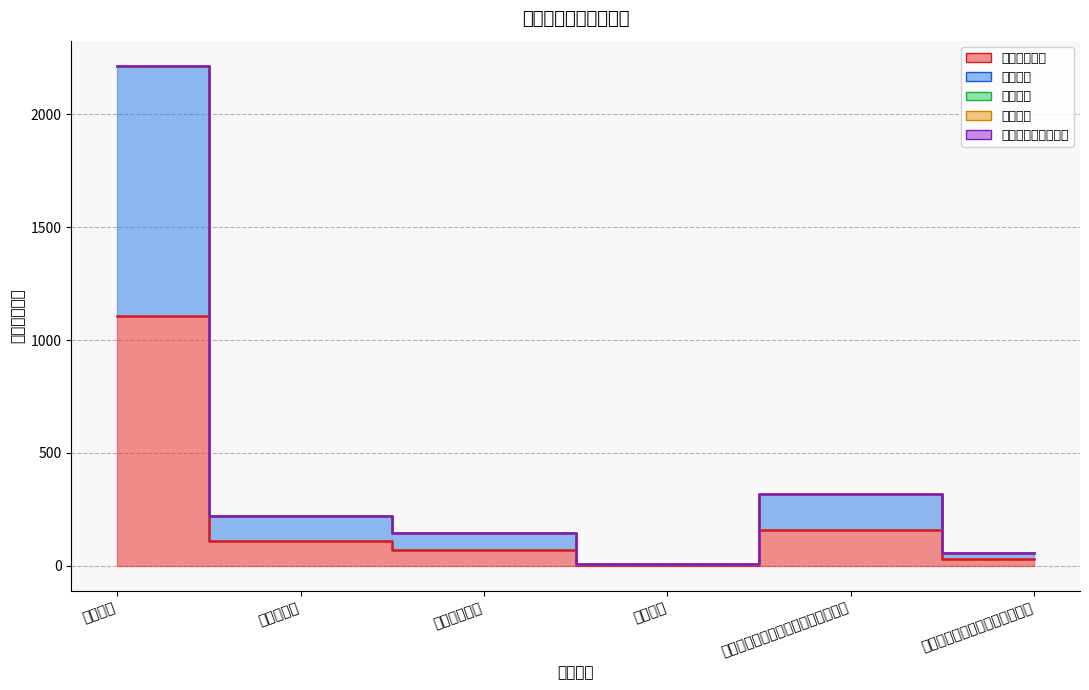

What is the spread (max minus min) of values at 机关事业单位基本养老保险缴费支出?

159.3